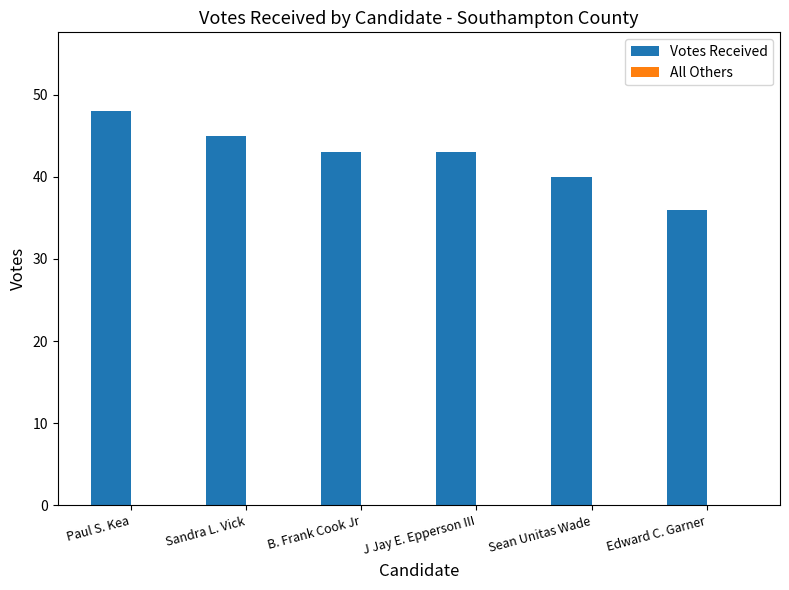

Between J Jay E. Epperson III and Sandra L. Vick, which is larger?

Sandra L. Vick